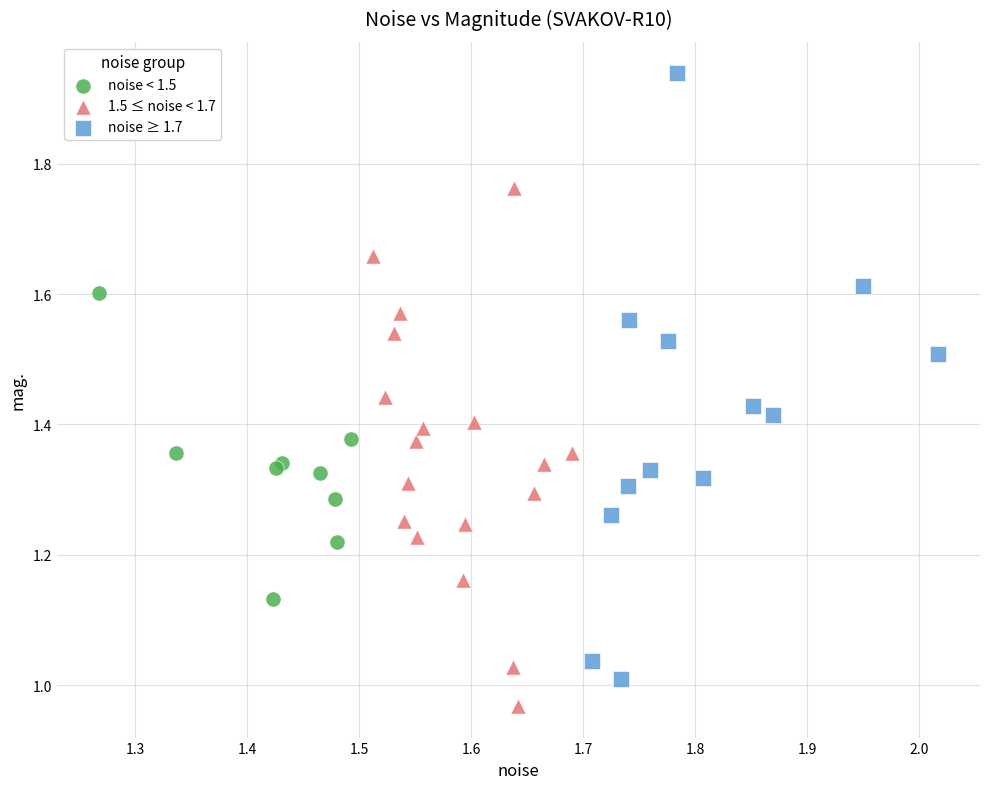

Which series reaches the maximum Y coordinate?

noise ≥ 1.7